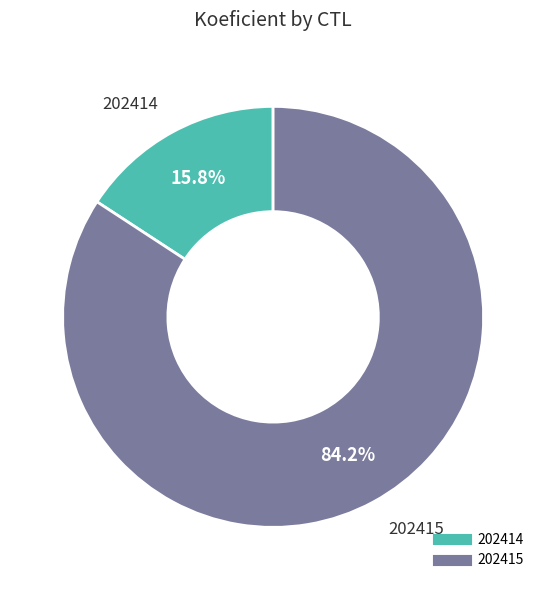

Which slice represents more than half of the pie?

202415